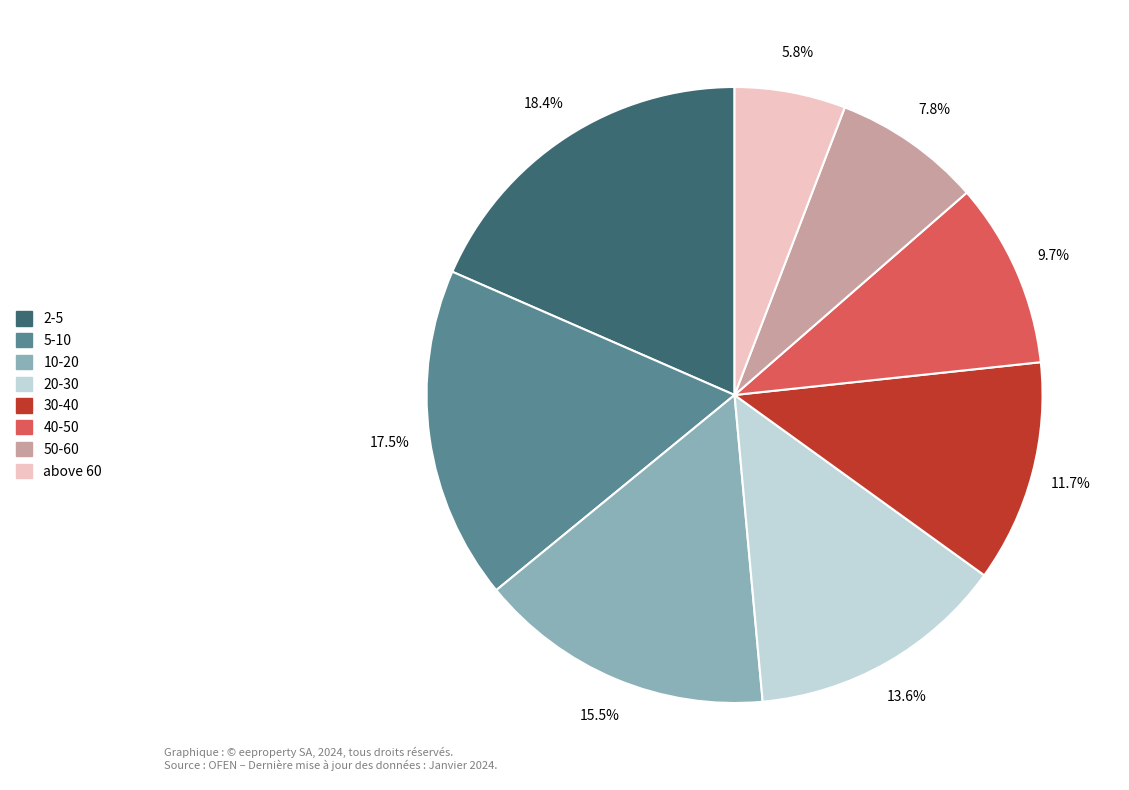

How many segments does this pie chart have?

8